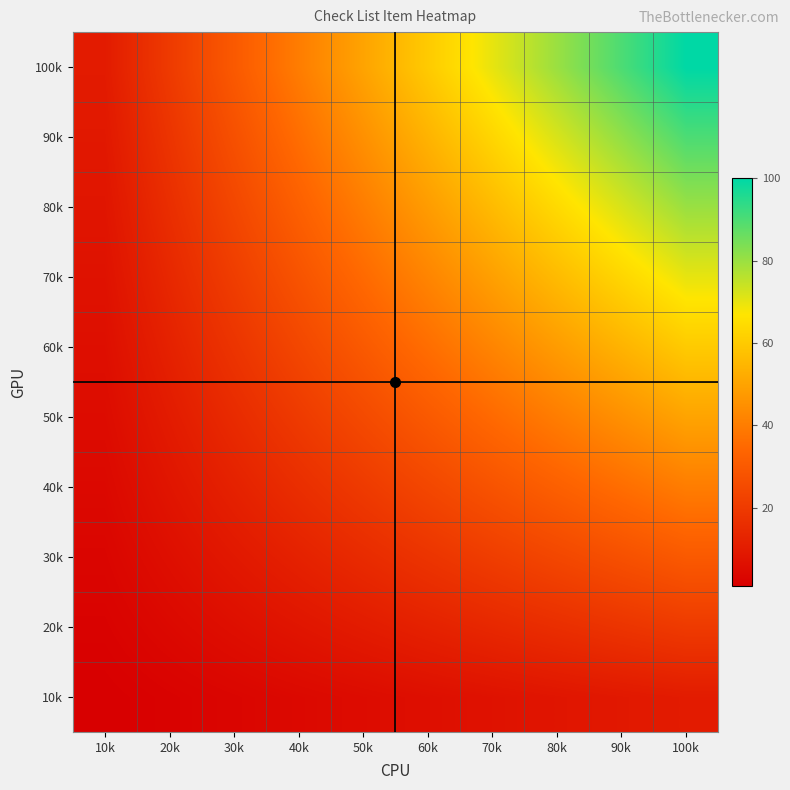

Reading right to left, what are all the values shown in this chart?

10k: 100k=10	90k=9	80k=8	70k=7	60k=6	50k=5	40k=4	30k=3	20k=2	10k=1
20k: 100k=20	90k=18	80k=16	70k=14	60k=12	50k=10	40k=8	30k=6	20k=4	10k=2
30k: 100k=30	90k=27	80k=24	70k=21	60k=18	50k=15	40k=12	30k=9	20k=6	10k=3
40k: 100k=40	90k=36	80k=32	70k=28	60k=24	50k=20	40k=16	30k=12	20k=8	10k=4
50k: 100k=50	90k=45	80k=40	70k=35	60k=30	50k=25	40k=20	30k=15	20k=10	10k=5
60k: 100k=60	90k=54	80k=48	70k=42	60k=36	50k=30	40k=24	30k=18	20k=12	10k=6
70k: 100k=70	90k=63	80k=56	70k=49	60k=42	50k=35	40k=28	30k=21	20k=14	10k=7
80k: 100k=80	90k=72	80k=64	70k=56	60k=48	50k=40	40k=32	30k=24	20k=16	10k=8
90k: 100k=90	90k=81	80k=72	70k=63	60k=54	50k=45	40k=36	30k=27	20k=18	10k=9
100k: 100k=100	90k=90	80k=80	70k=70	60k=60	50k=50	40k=40	30k=30	20k=20	10k=10